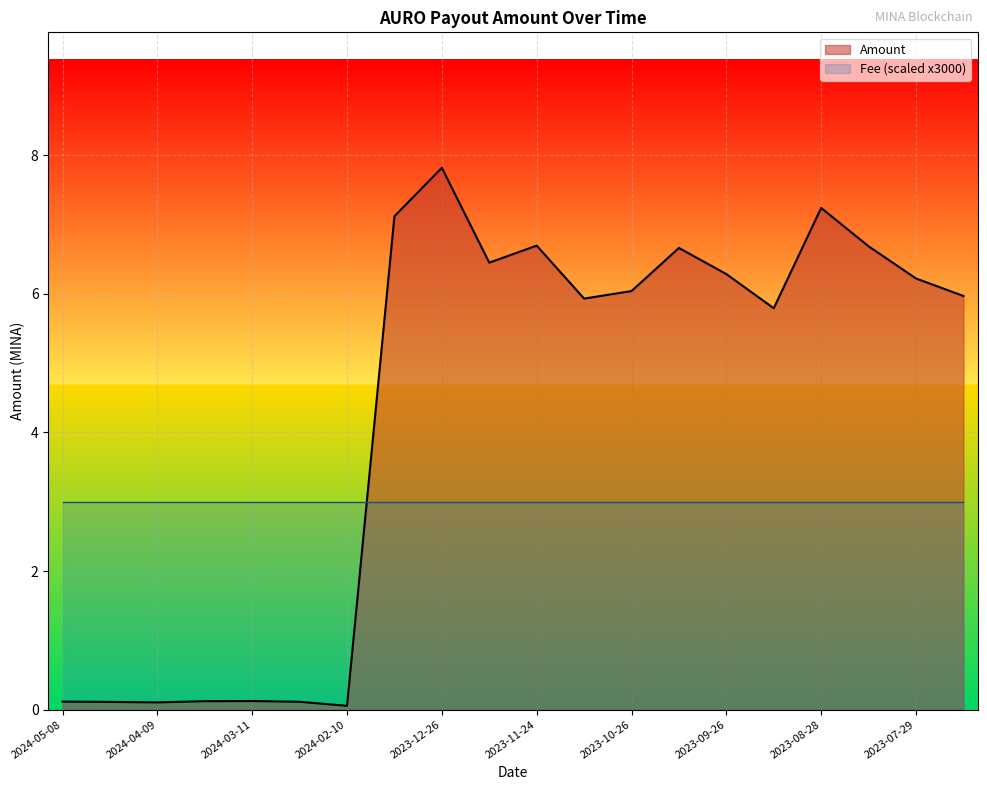

What is the minimum value shown in the chart?

0.1